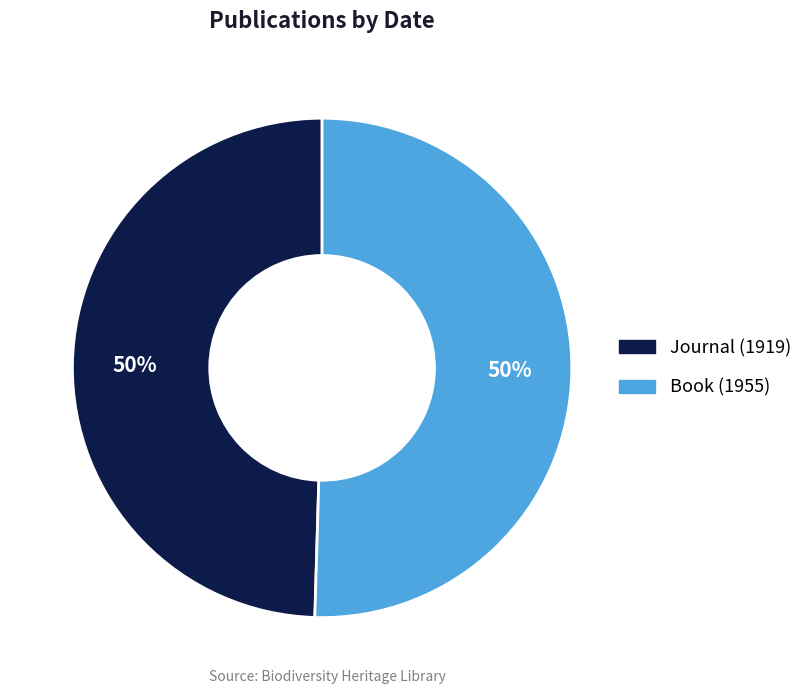

Approximately how many times larger is the value at Book (1955) compared to Journal (1919)?

1.0